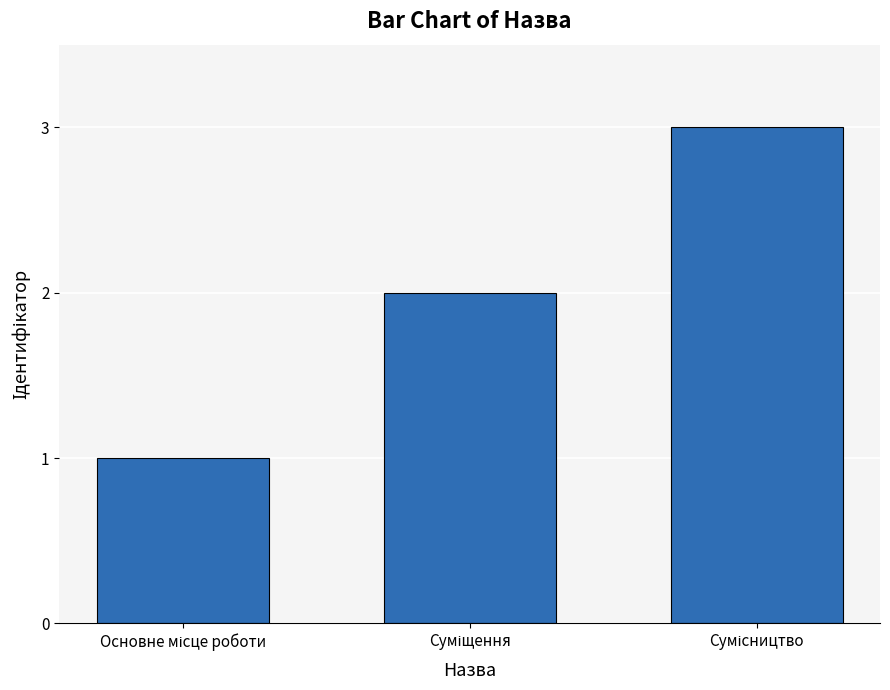

What is the maximum value shown in the chart?

3